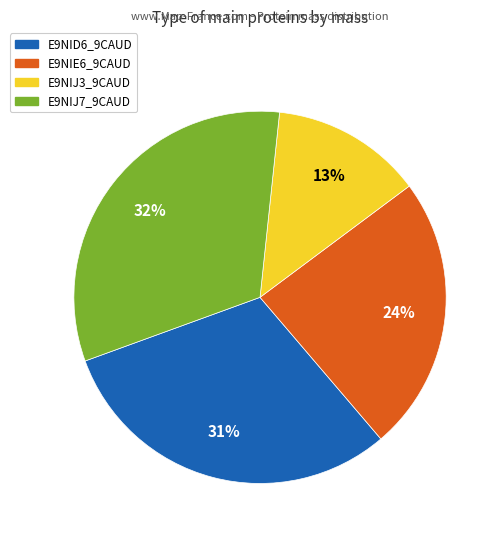

What percentage is the E9NIJ7_9CAUD slice, to the nearest percent?

32%